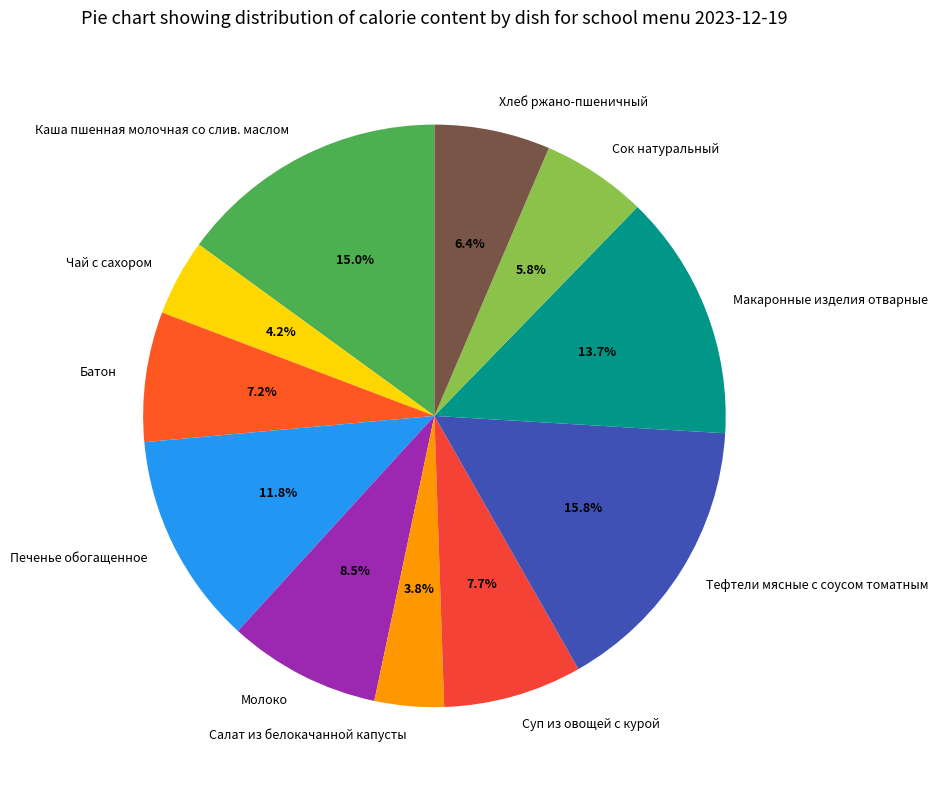

Which has a higher value, Молоко or Тефтели мясные с соусом томатным?

Тефтели мясные с соусом томатным